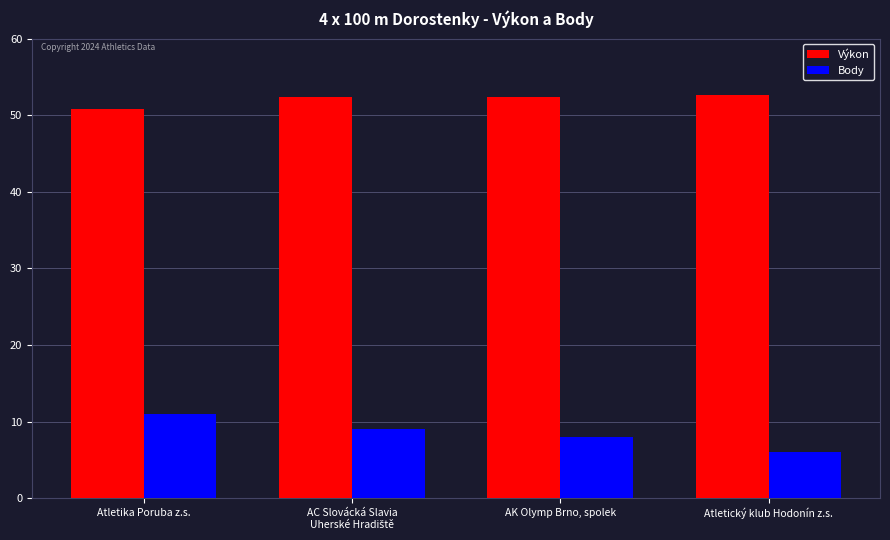

How many bars are there in total?

8